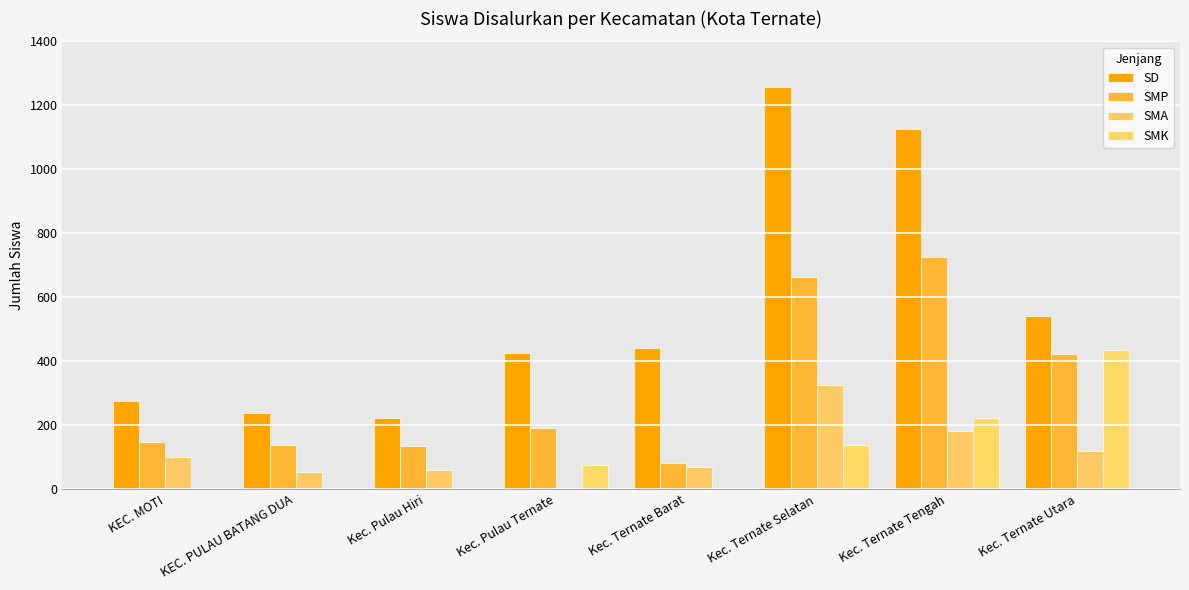

What is the sum of all SMK values?

872